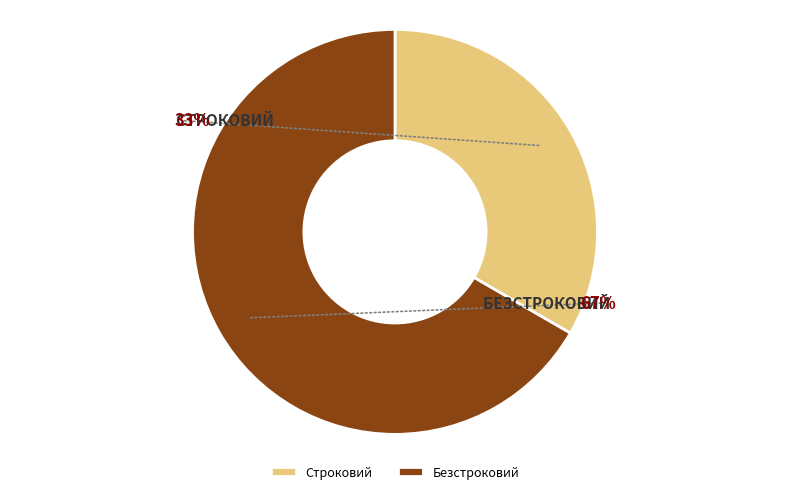

To the nearest percent, what is the average slice percentage?

50%